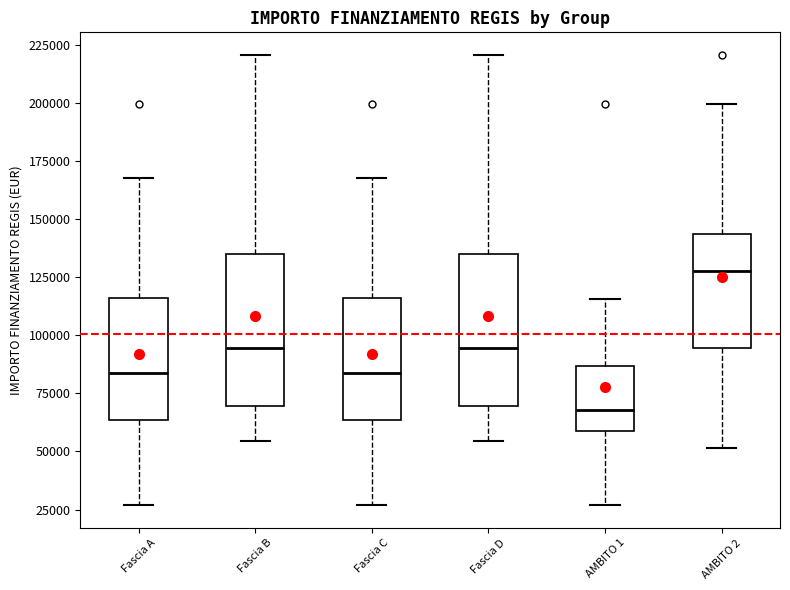

Reading left to right, read every box against the y-axis: the position of its median line, the range the box covers, and the ends of its whiskers. The values are not printed on the chart, so give them approximately, as read against the axis.

Fascia A: median 85000, box 65000 to 115000, whiskers 25000 to 170000
Fascia B: median 95000, box 70000 to 135000, whiskers 55000 to 220000
Fascia C: median 85000, box 65000 to 115000, whiskers 25000 to 170000
Fascia D: median 95000, box 70000 to 135000, whiskers 55000 to 220000
AMBITO 1: median 70000, box 60000 to 85000, whiskers 25000 to 115000
AMBITO 2: median 130000, box 95000 to 145000, whiskers 50000 to 200000